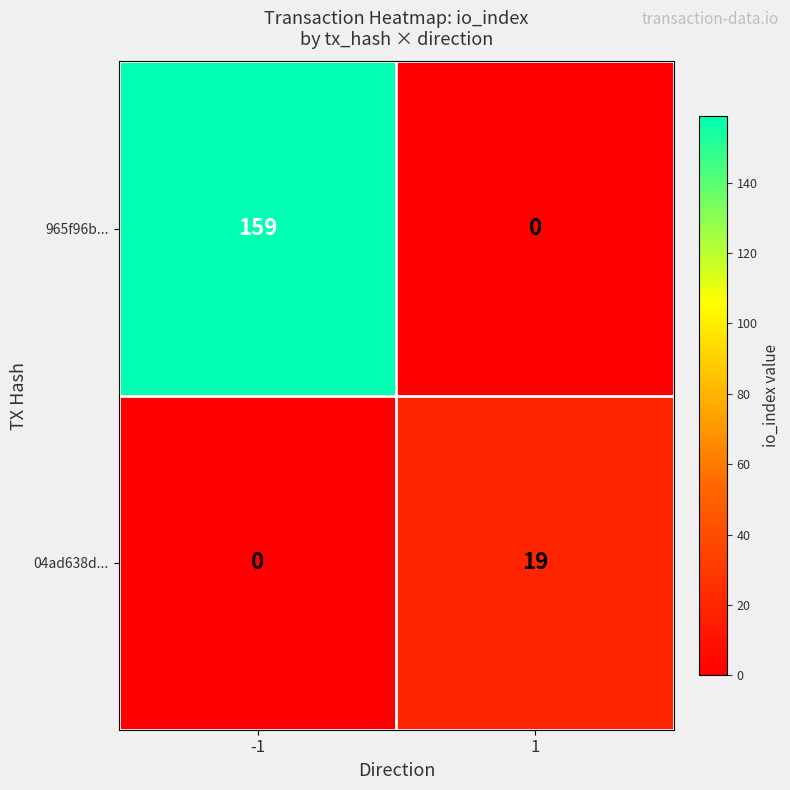

Which series has the widest spread of values?

965f96b...